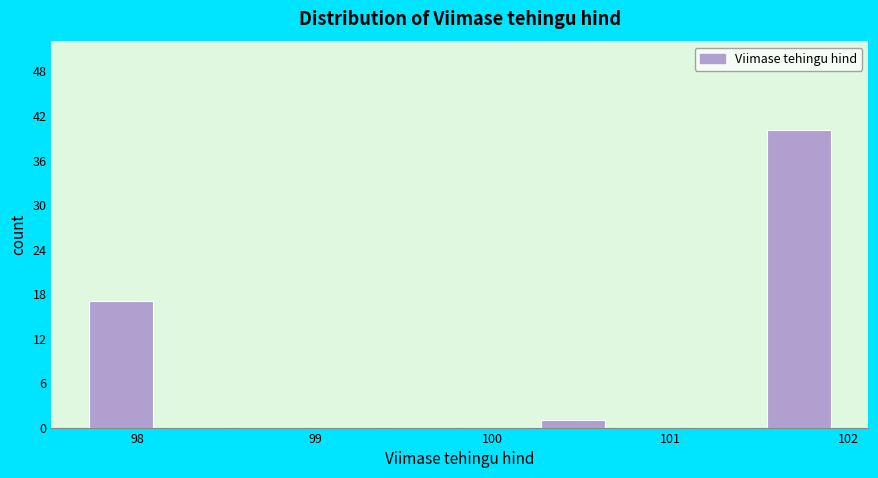

Reading left to right, transcribe this chart: for each bar, give the range it covers on the x-axis and its height. Neither the bar edges nor the heights are printed on the chart, so give them approximately, as read against the axes.

97.7 to 98.1: 17
98.1 to 98.5: 0
98.5 to 99.0: 0
99.0 to 99.4: 0
99.4 to 99.8: 0
99.8 to 100.2: 0
100.2 to 100.7: 1
100.7 to 101.1: 0
101.1 to 101.5: 0
101.5 to 101.9: 40